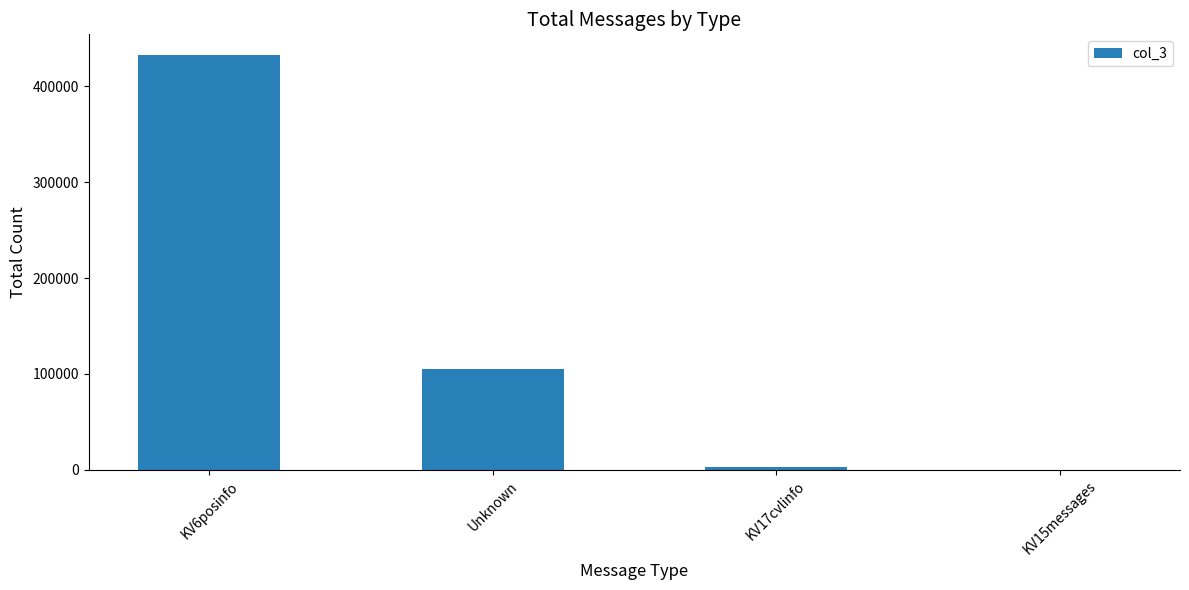

Where is the data nearest to the value 216341?

Unknown